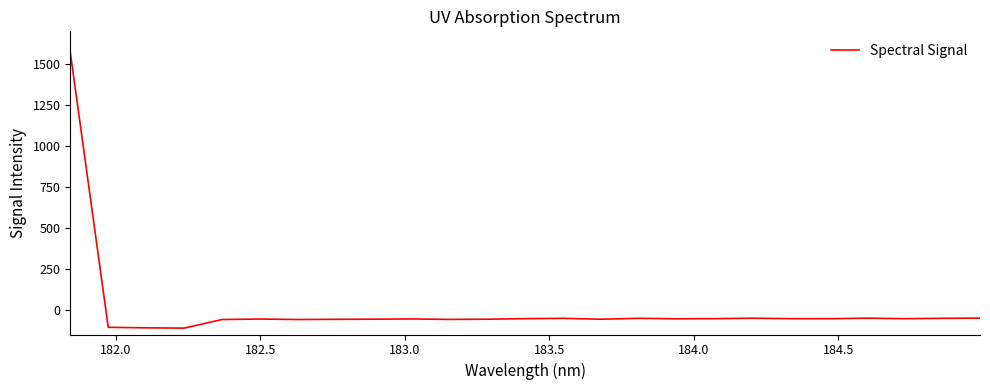

How many lines are shown in the chart?

1